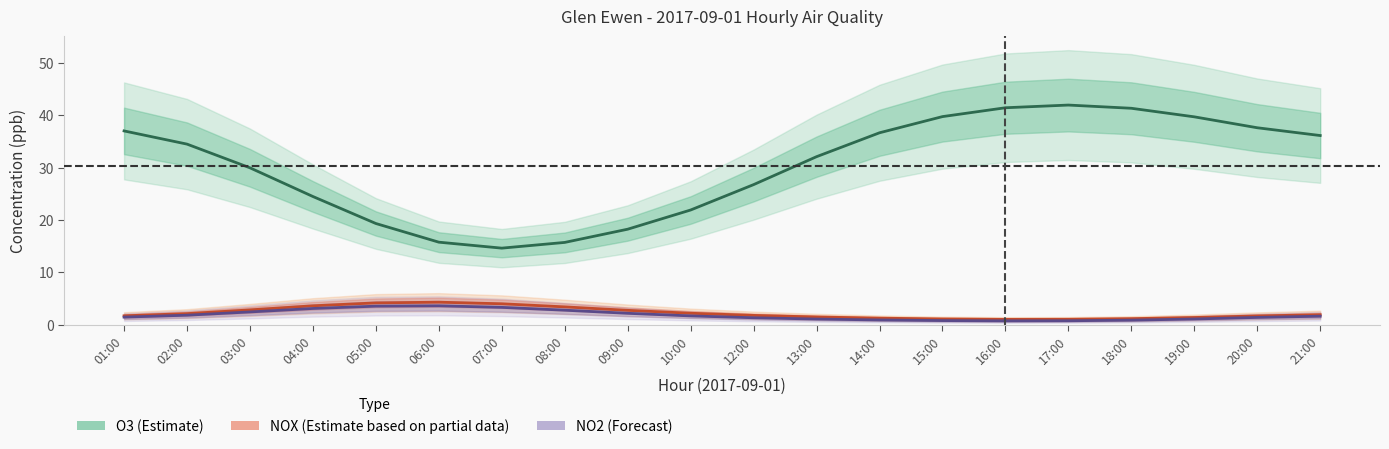

At which label is NOX (Partial) closest to 2?

21:00